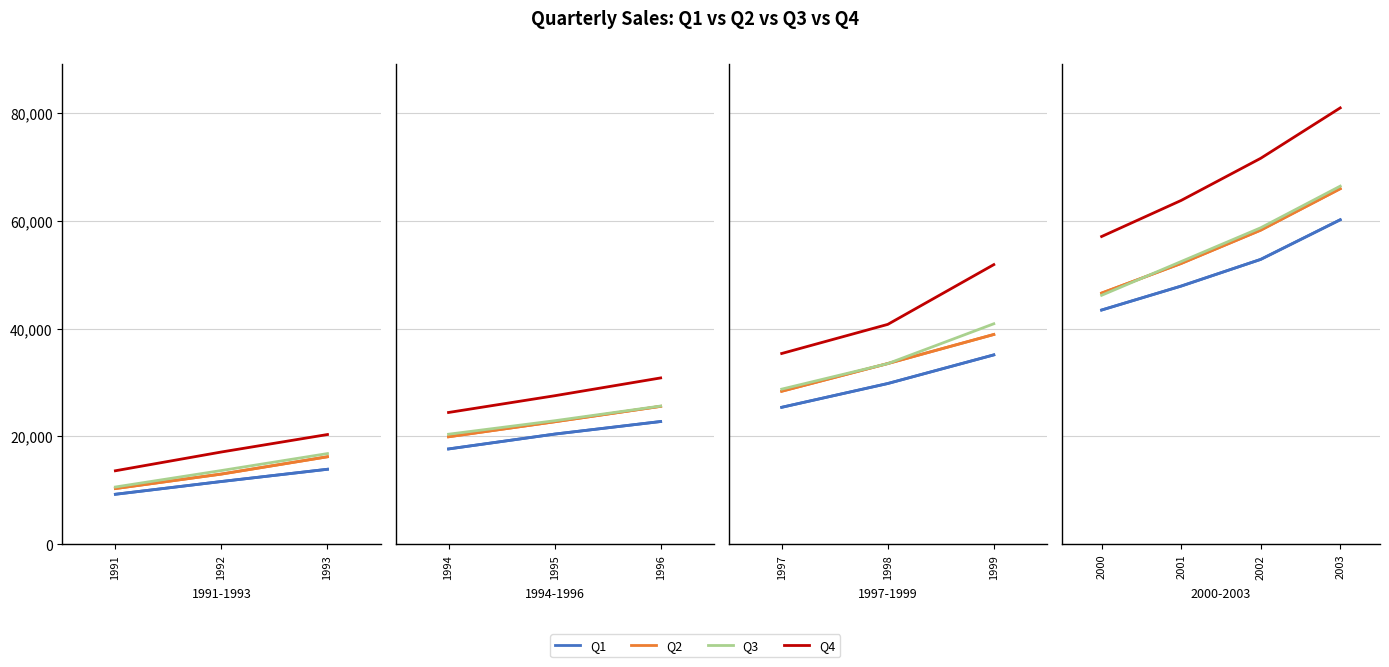

At how many categories does at least one series exceed 74881?

1